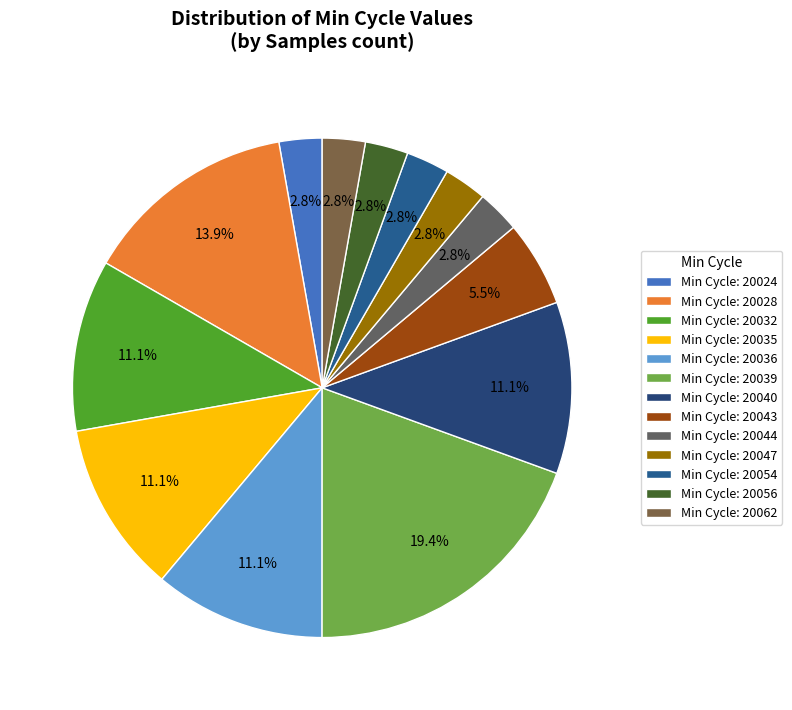

Does any single category account for the majority?

No